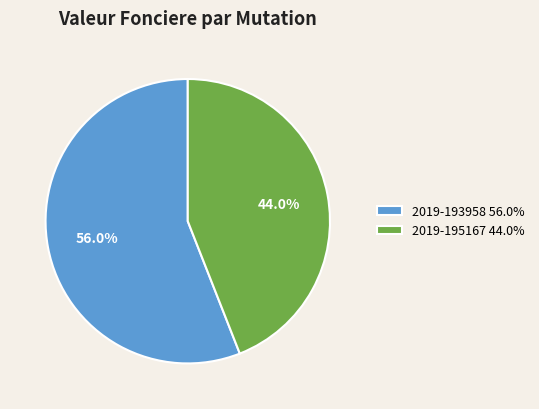

What is the smallest slice in the pie chart?

2019-195167